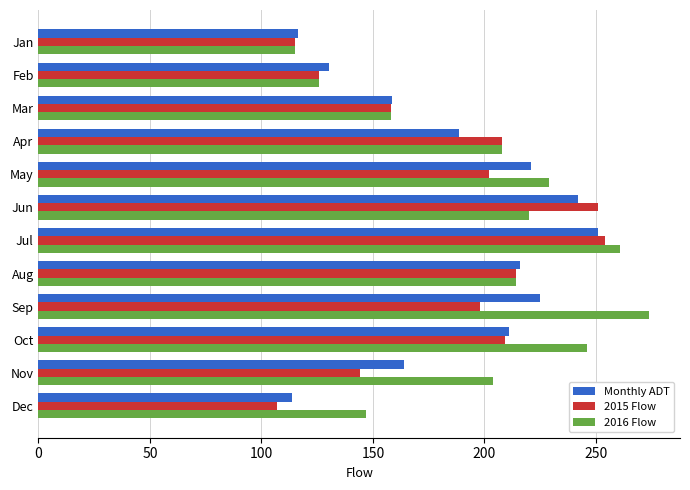

Read the 2015 Flow value at Oct.

209.0